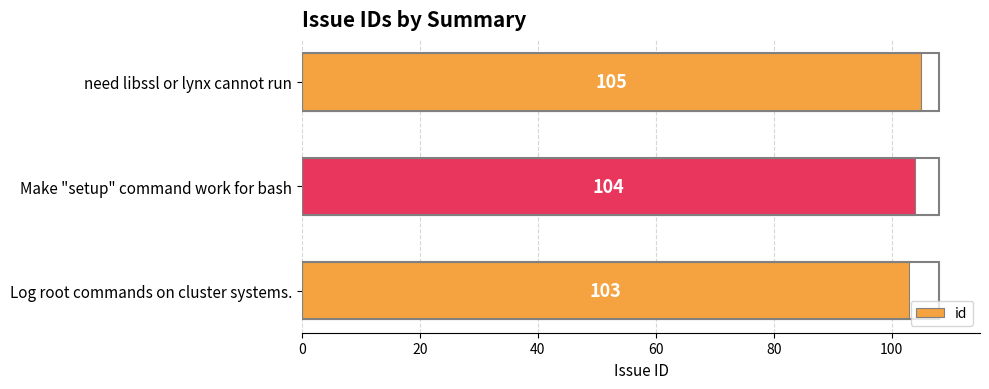

What is the difference between the maximum and minimum values?

2